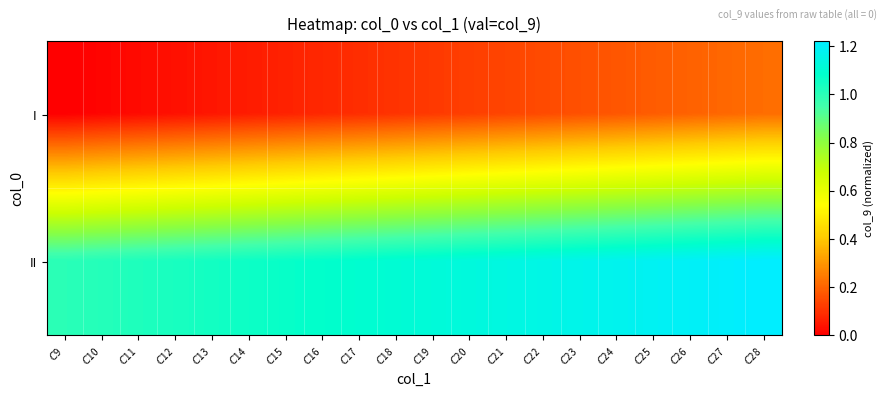

Which category has the lowest value across all series?

$C$9